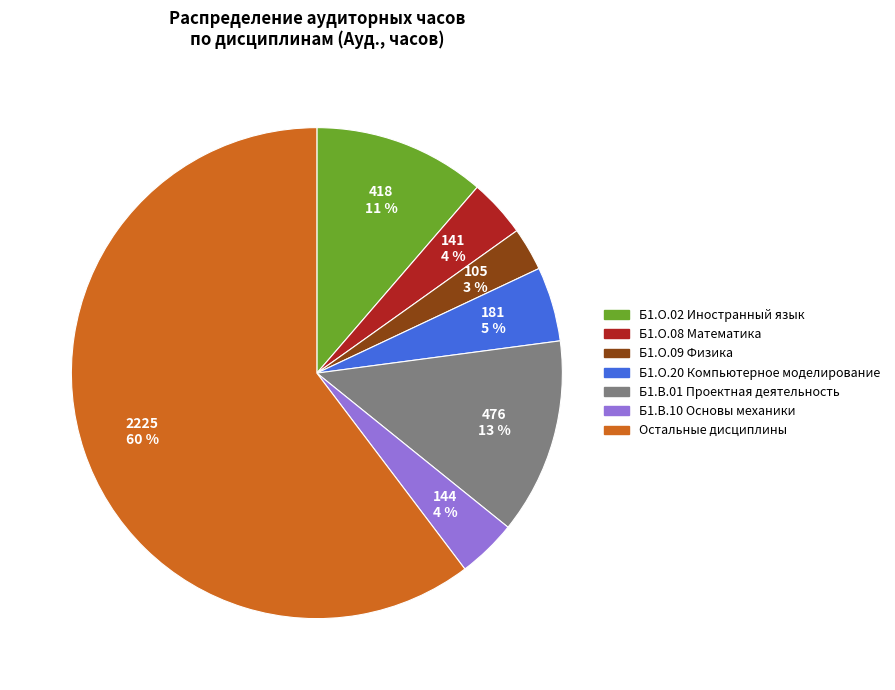

How many slices are in this pie chart?

7